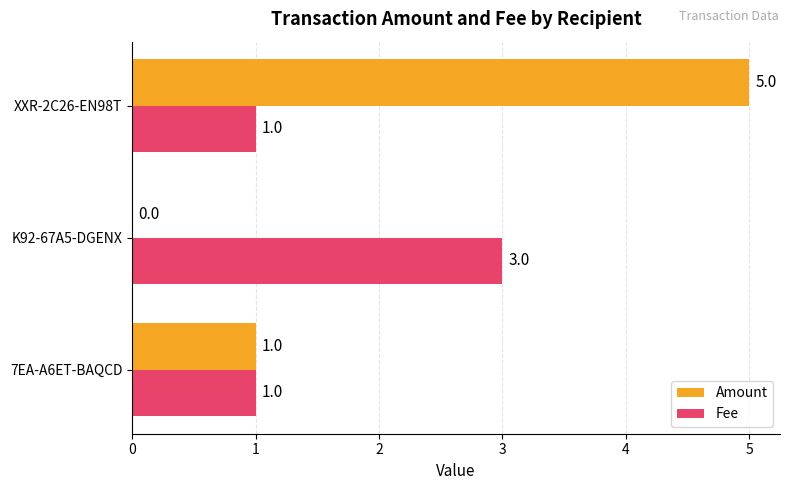

Which category has the highest value across all series?

XXR-2C26-EN98T